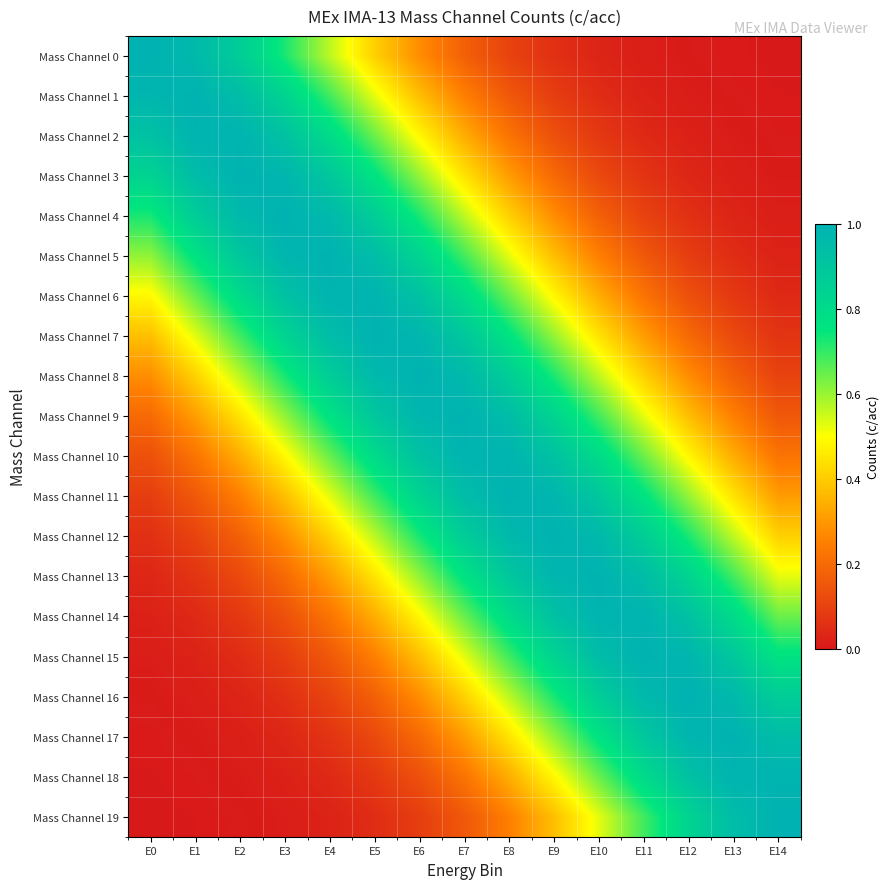

Rank the series by their maximum value, from lowest to highest.

Mass Channel 2, Mass Channel 6, Mass Channel 10, Mass Channel 14, Mass Channel 18, Mass Channel 11, Mass Channel 15, Mass Channel 17, Mass Channel 1, Mass Channel 3, Mass Channel 5, Mass Channel 7, Mass Channel 9, Mass Channel 13, Mass Channel 19, Mass Channel 0, Mass Channel 4, Mass Channel 8, Mass Channel 12, Mass Channel 16